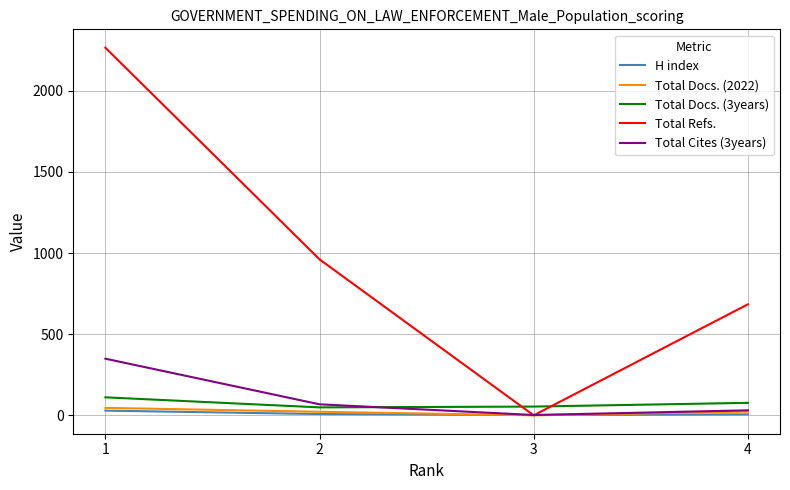

True or false: Total Cites (3years) has a value of 349 at 1.

True